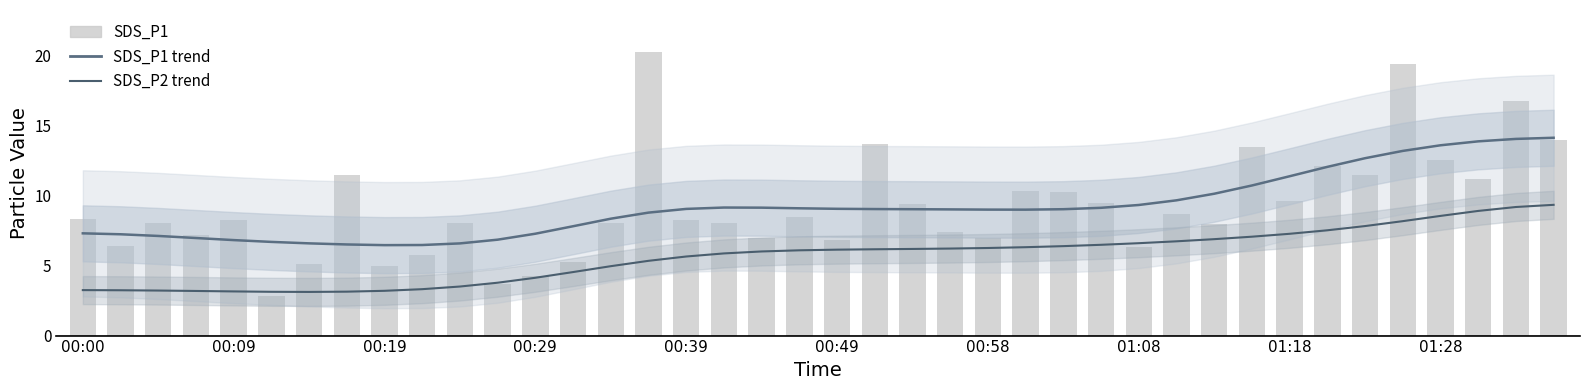

The SDS_P1 trend series shows 6.6 at 10. True or false?

True